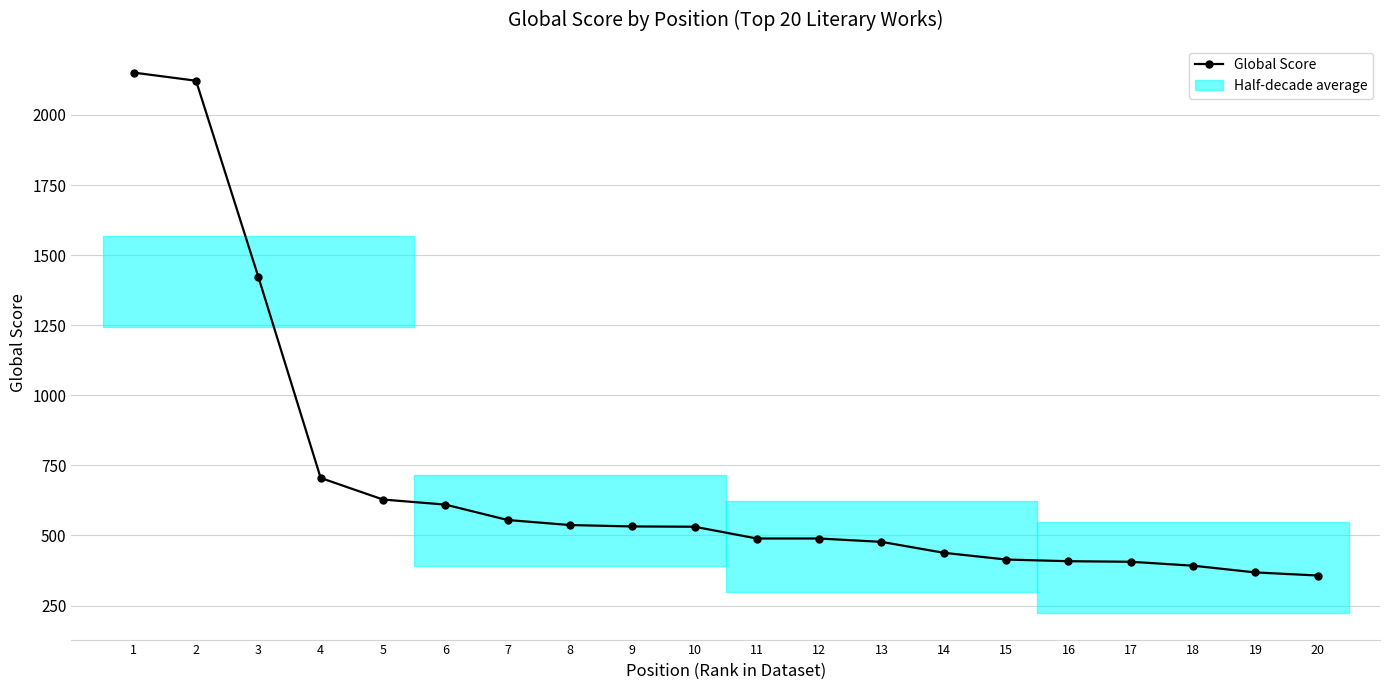

List the labels in order of value, smallest first.

20, 19, 18, 17, 16, 15, 14, 13, 11, 12, 10, 9, 8, 7, 6, 5, 4, 3, 2, 1